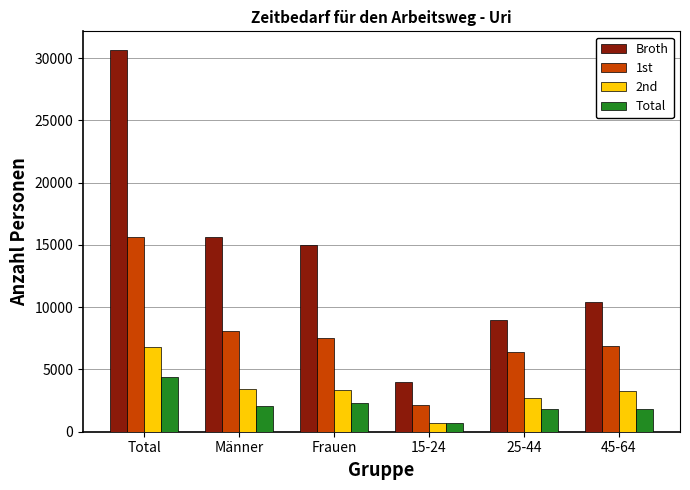

What is the lowest value of the 1st series?

2135.0